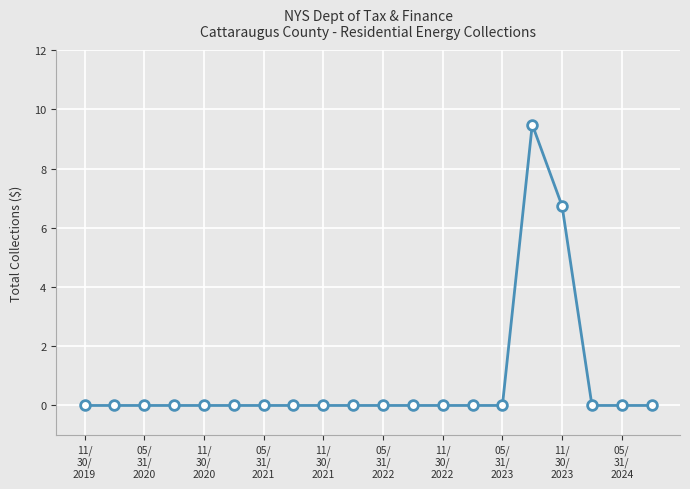

Reading left to right, what are all the values shown in this chart?

0.0	0.0	0.0	0.0	0.0	0.0	0.0	0.0	0.0	0.0	0.0	0.0	0.0	0.0	0.0	9.5	6.7	0.0	0.0	0.0